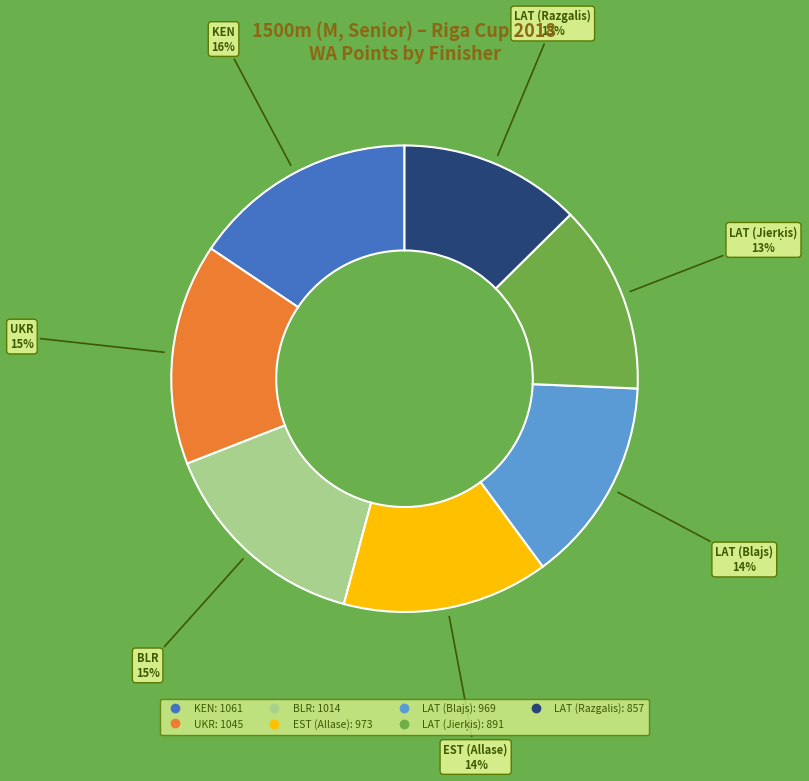

Does LAT (Razgalis) represent more than half of the total?

No